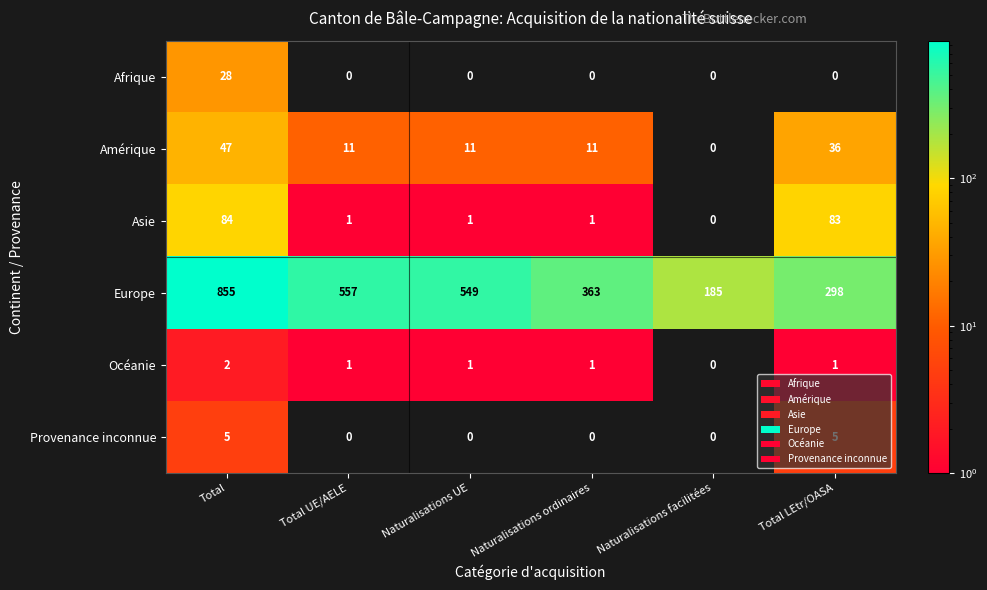

Which series has the widest spread of values?

Europe